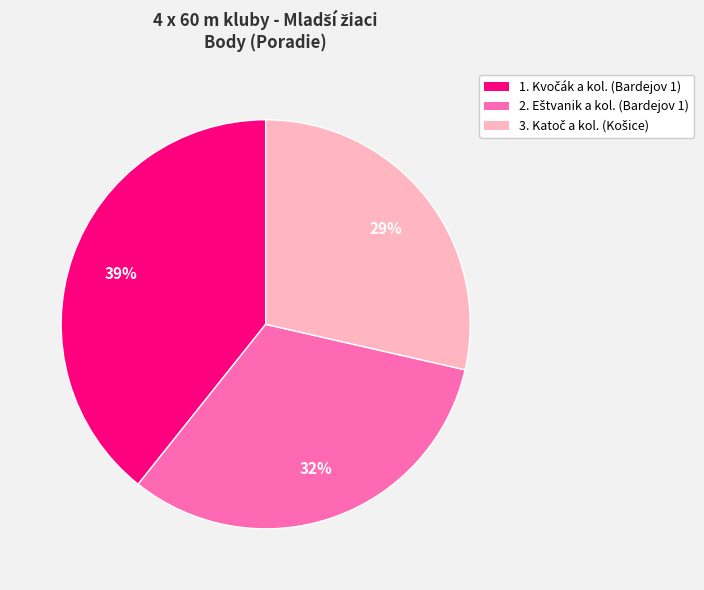

To the nearest percent, what is the average slice percentage?

33%